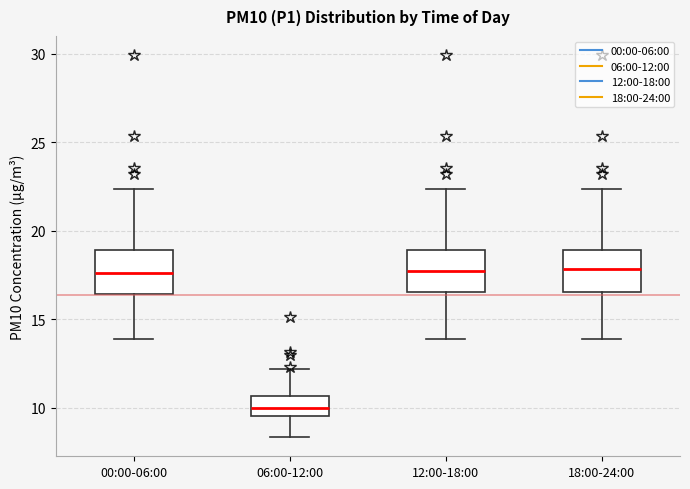

Reading left to right, transcribe this box plot: for each box, give where its median line is, the range the box spans, and where its two whiskers end, as read against the y-axis. The values are not printed on the chart, so give them approximately, as read against the axis.

00:00-06:00: median 17.5, box 16.5 to 19.0, whiskers 14.0 to 22.5
06:00-12:00: median 10.0, box 9.5 to 10.5, whiskers 8.5 to 12.0
12:00-18:00: median 17.5, box 16.5 to 19.0, whiskers 14.0 to 22.5
18:00-24:00: median 18.0, box 16.5 to 19.0, whiskers 14.0 to 22.5